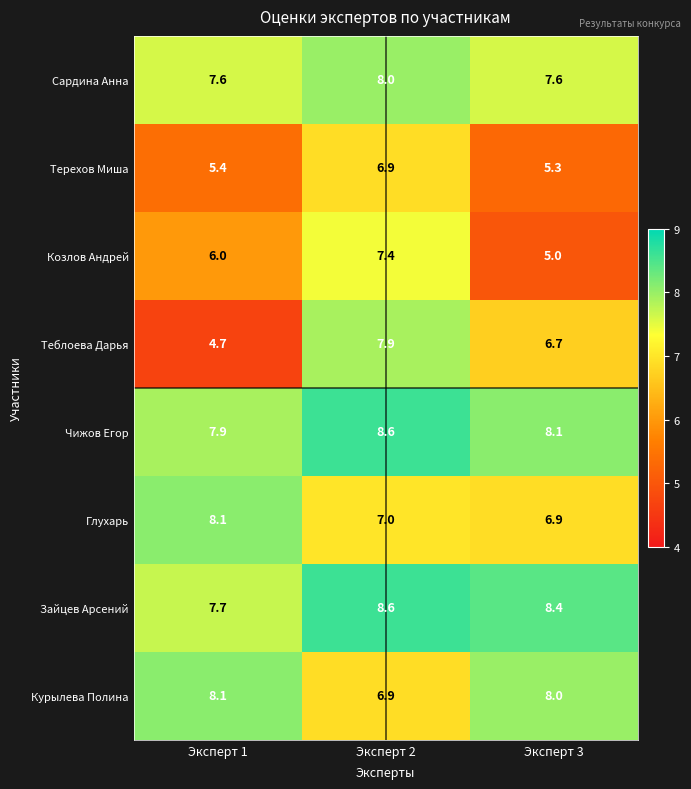

What is the greatest value displayed?

8.6